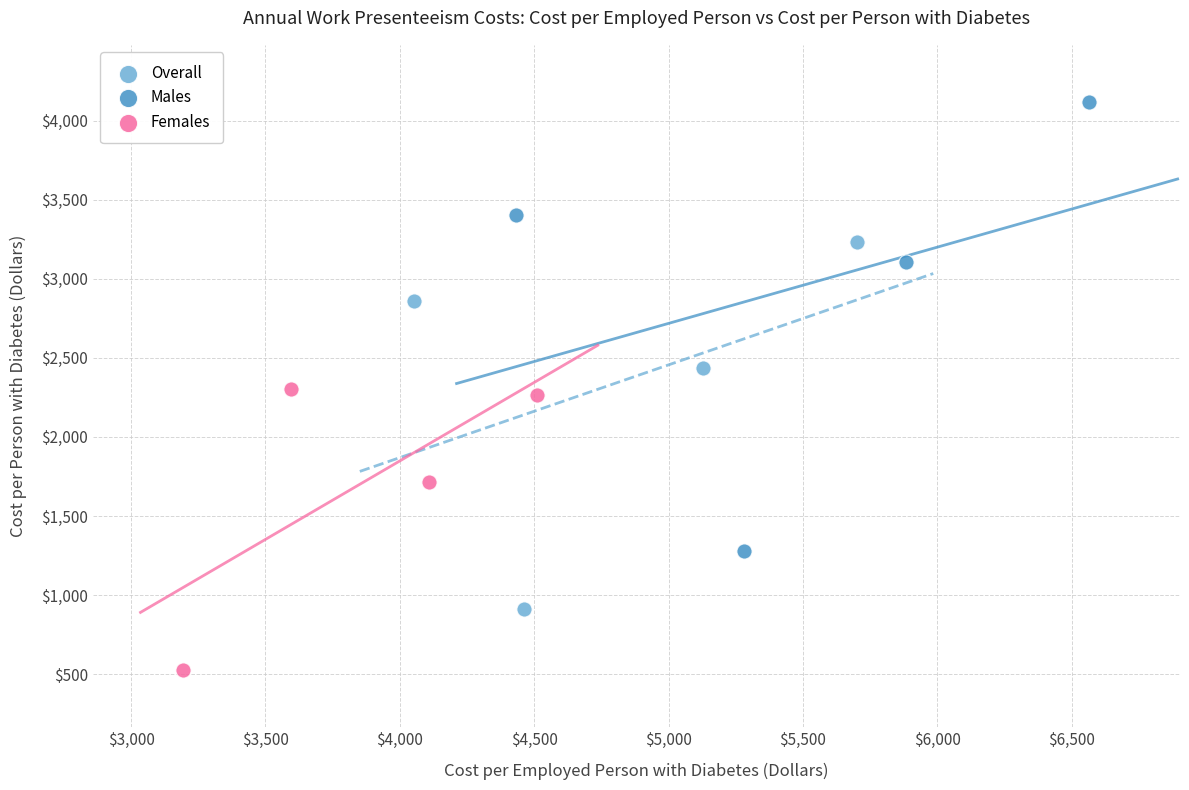

Which series contains the highest Y value?

Males